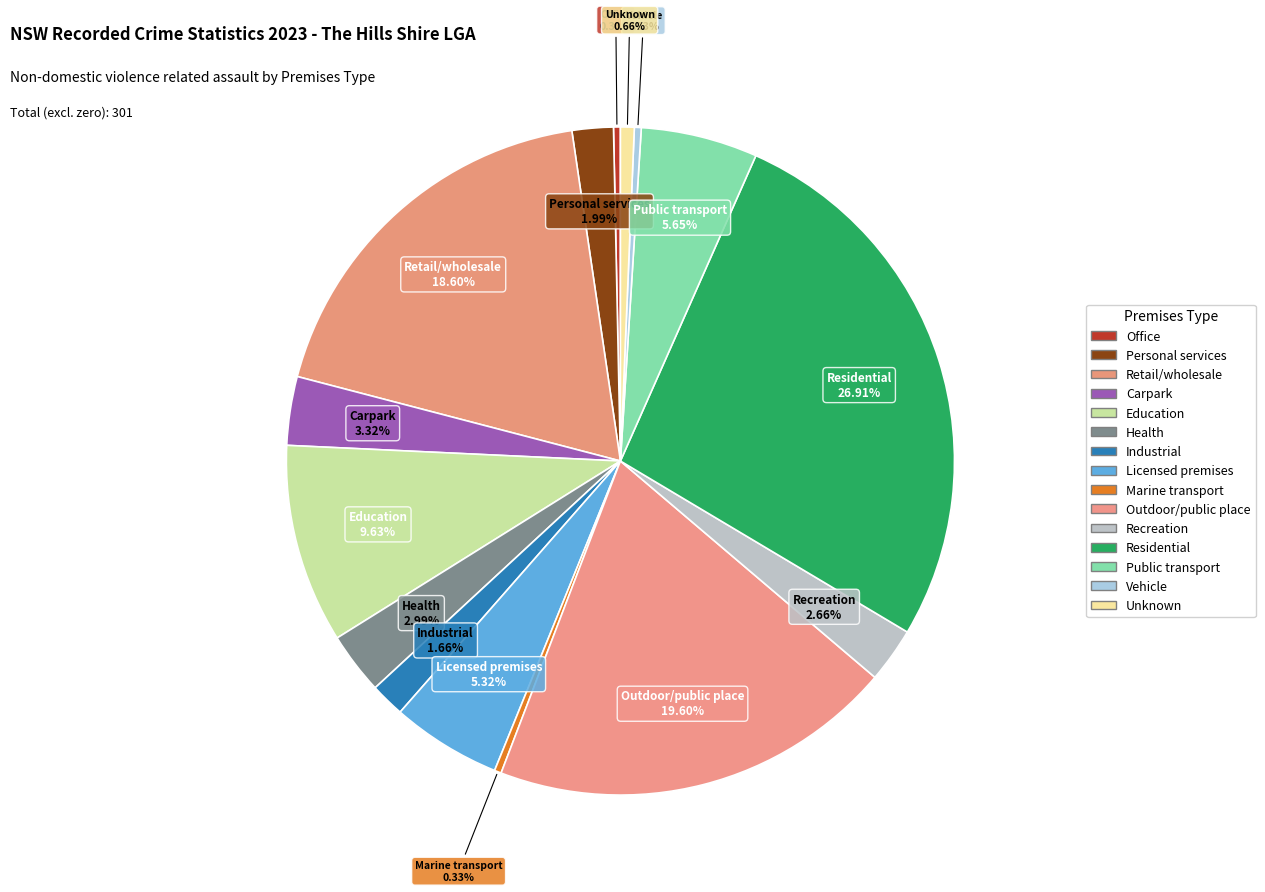

How many slices are in this pie chart?

15